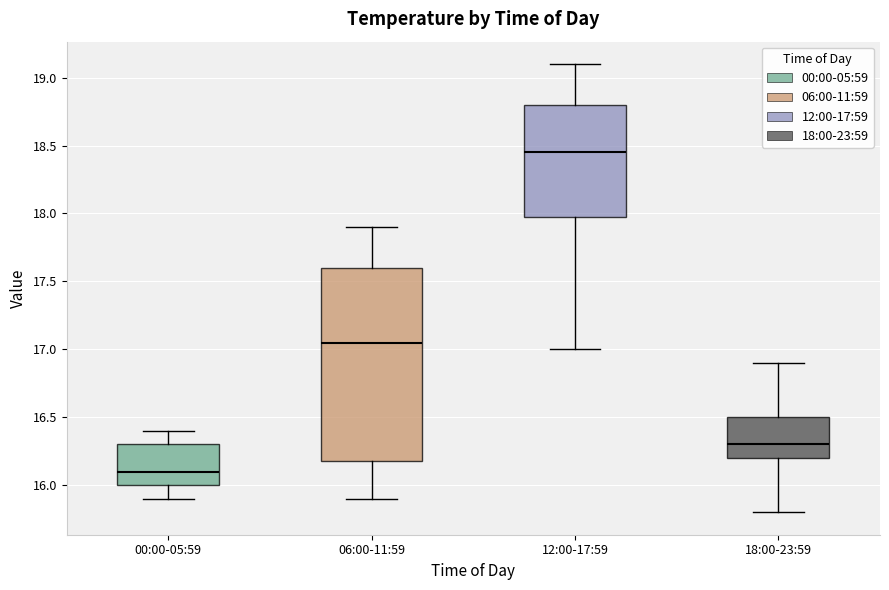

Reading left to right, read every box against the y-axis: the position of its median line, the range the box covers, and the ends of its whiskers. The values are not printed on the chart, so give them approximately, as read against the axis.

00:00-05:59: median 16.10, box 16.00 to 16.30, whiskers 15.90 to 16.40
06:00-11:59: median 17.05, box 16.20 to 17.60, whiskers 15.90 to 17.90
12:00-17:59: median 18.45, box 18.00 to 18.80, whiskers 17.00 to 19.10
18:00-23:59: median 16.30, box 16.20 to 16.50, whiskers 15.80 to 16.90